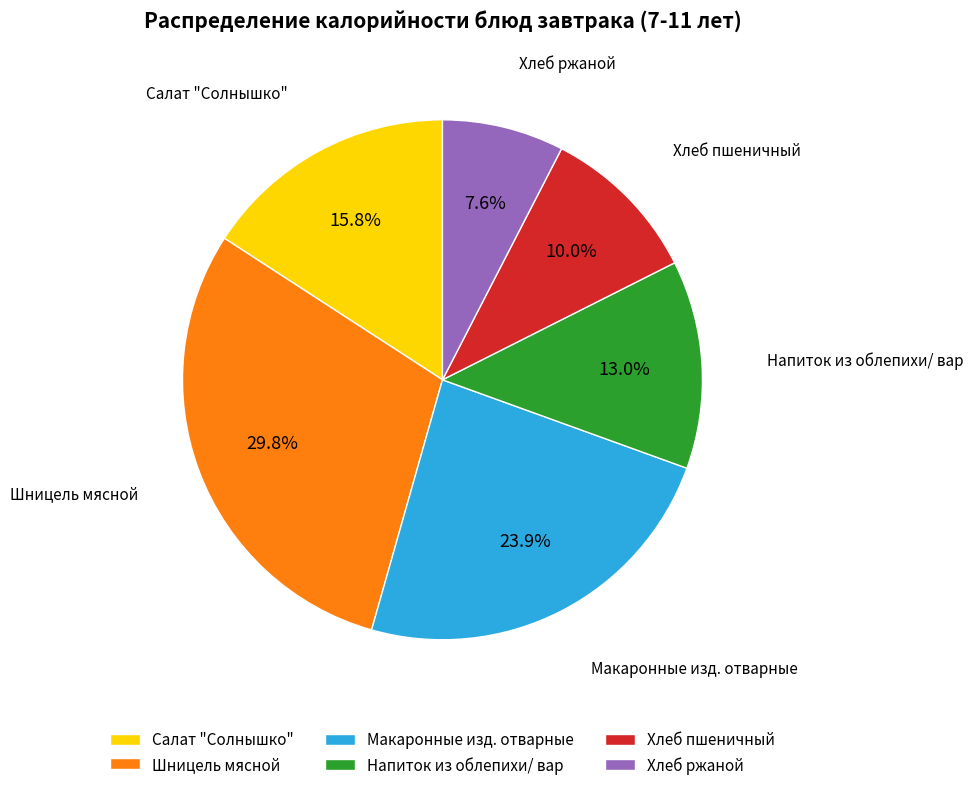

Which category has the smallest portion of the pie?

Хлеб ржаной